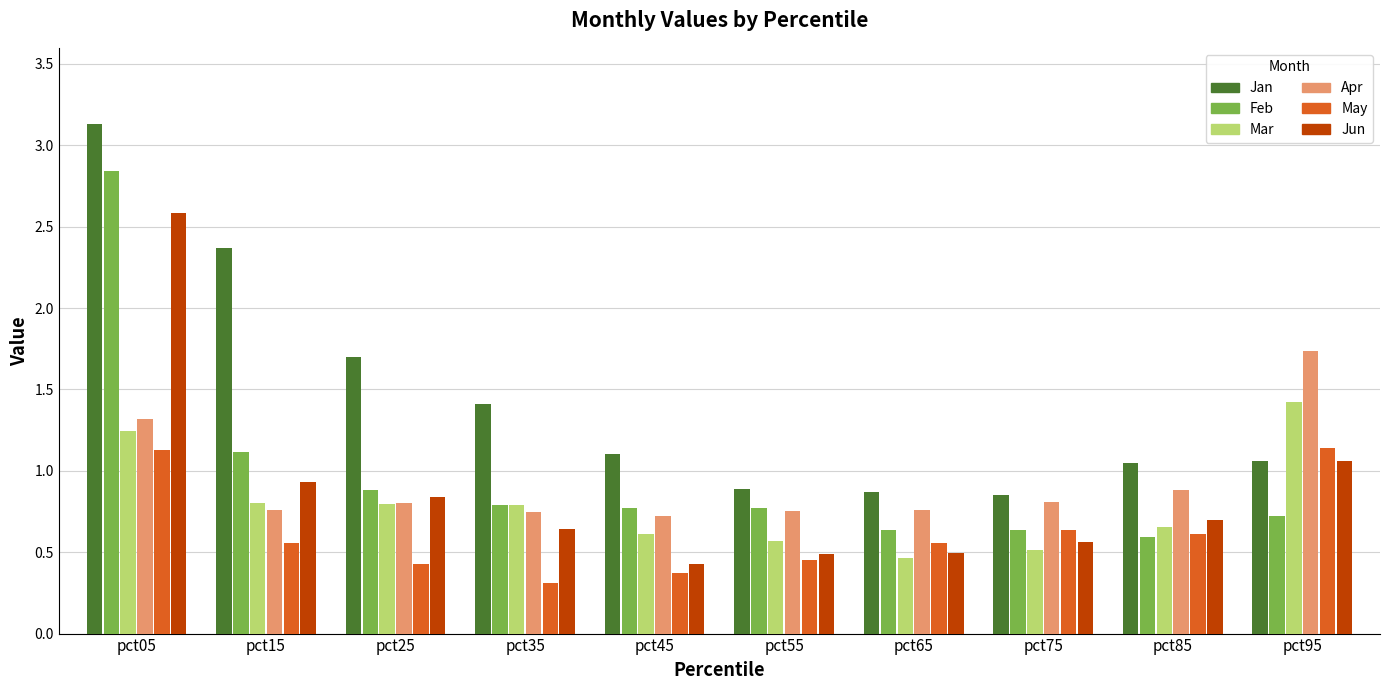

Which series has the widest spread of values?

Jan